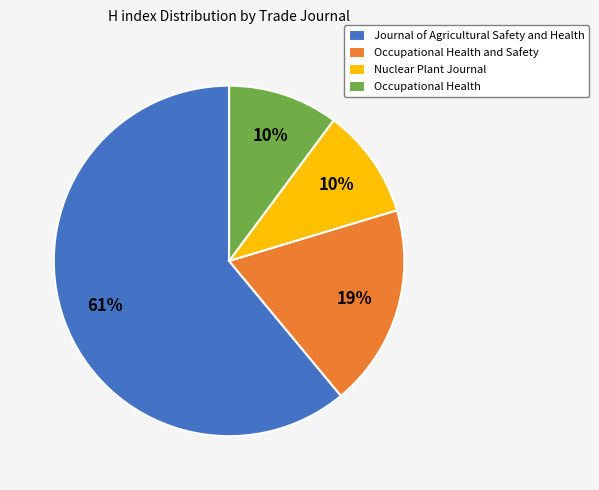

Which slice represents more than half of the pie?

Journal of Agricultural Safety and Health